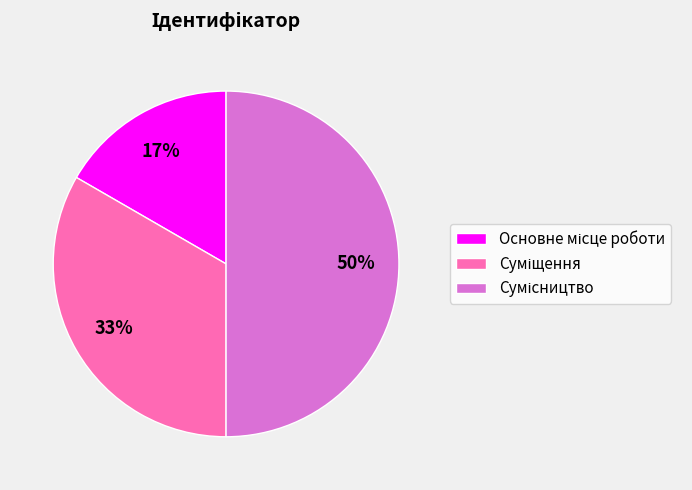

To the nearest percent, what is the average slice percentage?

33%